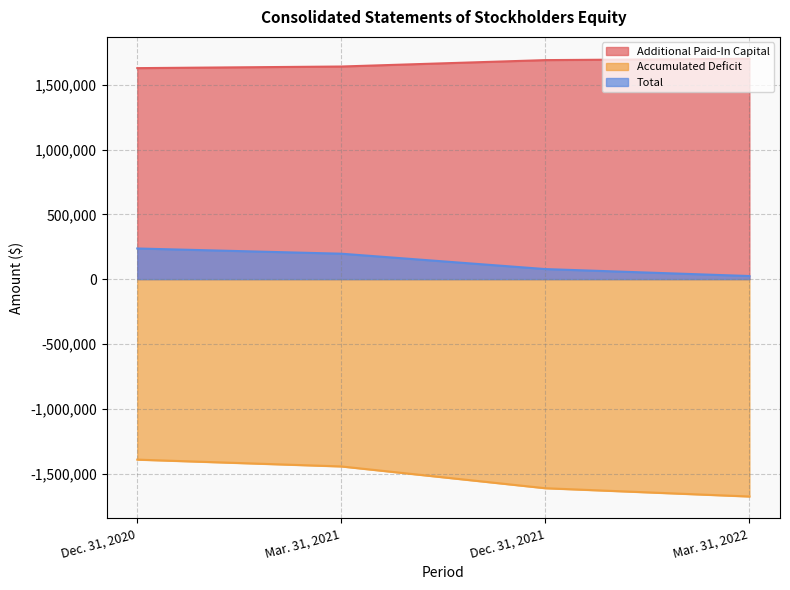

What are all the series names shown in the legend?

Additional Paid-In Capital, Accumulated Deficit, Total